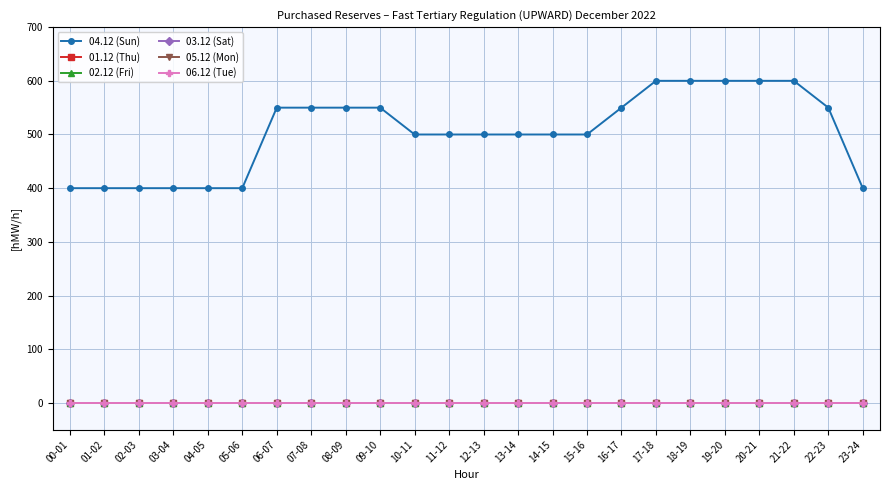

Reading left to right, what are all the values shown in this chart?

04.12 (Sun): 00-01=400	01-02=400	02-03=400	03-04=400	04-05=400	05-06=400	06-07=550	07-08=550	08-09=550	09-10=550	10-11=500	11-12=500	12-13=500	13-14=500	14-15=500	15-16=500	16-17=550	17-18=600	18-19=600	19-20=600	20-21=600	21-22=600	22-23=550	23-24=400
01.12 (Thu): 00-01=0	01-02=0	02-03=0	03-04=0	04-05=0	05-06=0	06-07=0	07-08=0	08-09=0	09-10=0	10-11=0	11-12=0	12-13=0	13-14=0	14-15=0	15-16=0	16-17=0	17-18=0	18-19=0	19-20=0	20-21=0	21-22=0	22-23=0	23-24=0
02.12 (Fri): 00-01=0	01-02=0	02-03=0	03-04=0	04-05=0	05-06=0	06-07=0	07-08=0	08-09=0	09-10=0	10-11=0	11-12=0	12-13=0	13-14=0	14-15=0	15-16=0	16-17=0	17-18=0	18-19=0	19-20=0	20-21=0	21-22=0	22-23=0	23-24=0
03.12 (Sat): 00-01=0	01-02=0	02-03=0	03-04=0	04-05=0	05-06=0	06-07=0	07-08=0	08-09=0	09-10=0	10-11=0	11-12=0	12-13=0	13-14=0	14-15=0	15-16=0	16-17=0	17-18=0	18-19=0	19-20=0	20-21=0	21-22=0	22-23=0	23-24=0
05.12 (Mon): 00-01=0	01-02=0	02-03=0	03-04=0	04-05=0	05-06=0	06-07=0	07-08=0	08-09=0	09-10=0	10-11=0	11-12=0	12-13=0	13-14=0	14-15=0	15-16=0	16-17=0	17-18=0	18-19=0	19-20=0	20-21=0	21-22=0	22-23=0	23-24=0
06.12 (Tue): 00-01=0	01-02=0	02-03=0	03-04=0	04-05=0	05-06=0	06-07=0	07-08=0	08-09=0	09-10=0	10-11=0	11-12=0	12-13=0	13-14=0	14-15=0	15-16=0	16-17=0	17-18=0	18-19=0	19-20=0	20-21=0	21-22=0	22-23=0	23-24=0